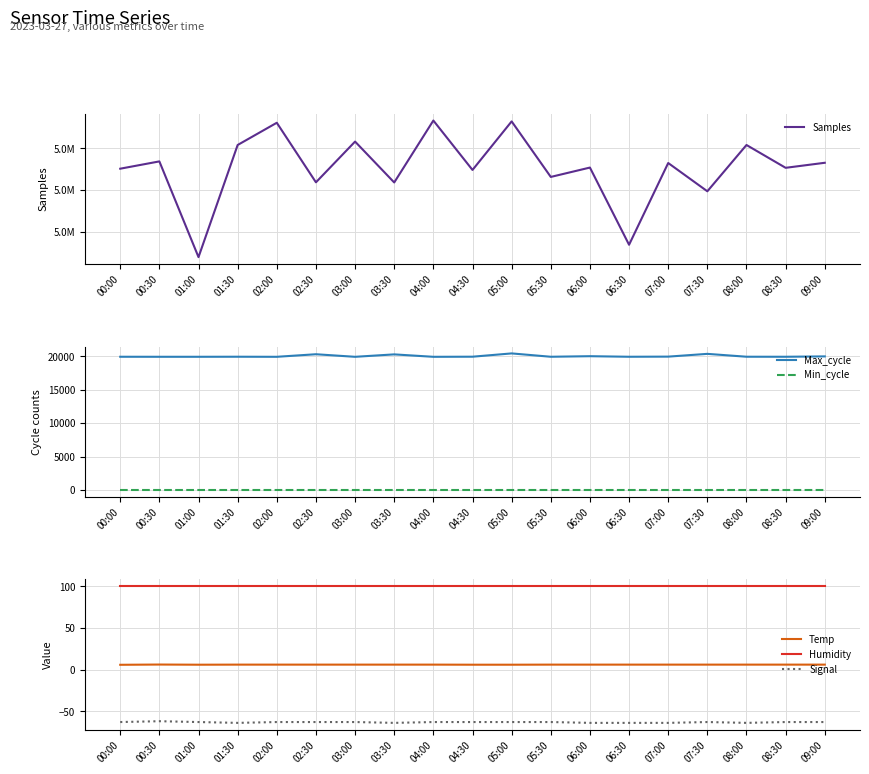

True or false: Min_cycle and Signal cross at least once.

False